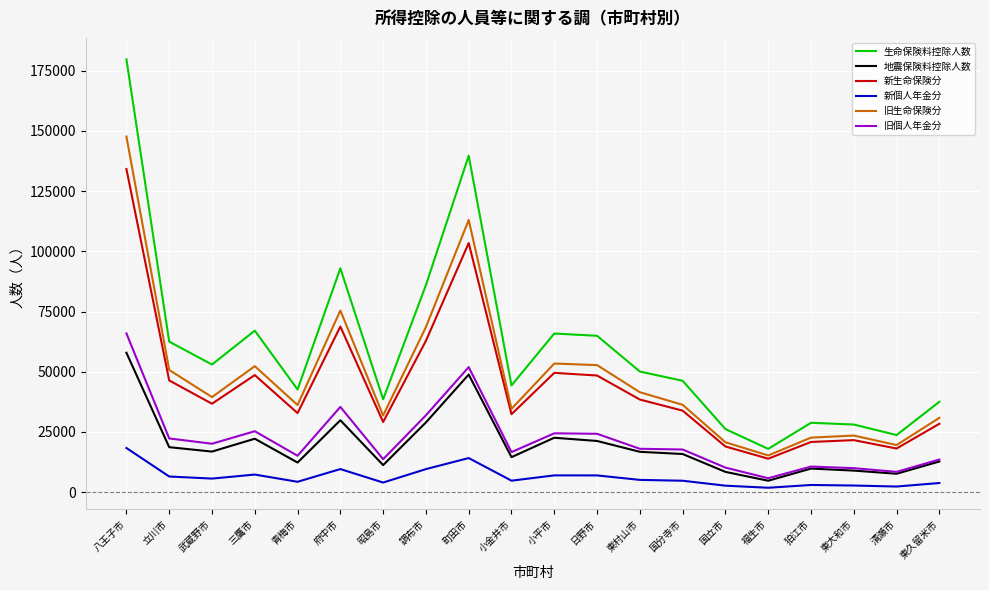

True or false: 新個人年金分 has more than 1 points higher than both neighbors.

True